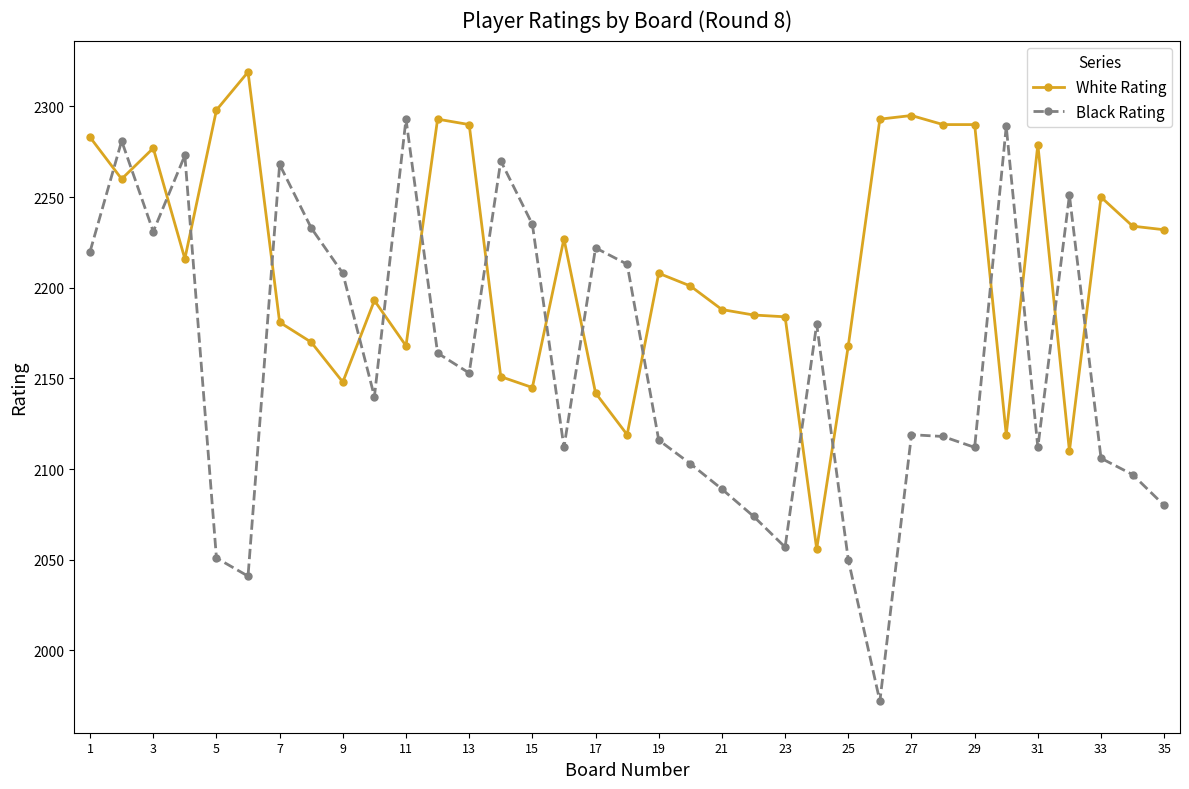

What is the difference between the second highest and minimum values in the Black Rating series?

317